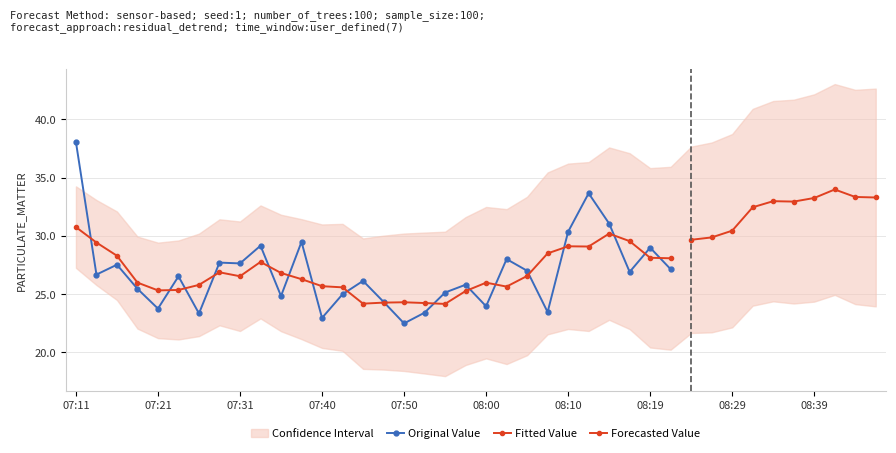

Which category has the lowest value in the P1 series?

07:50